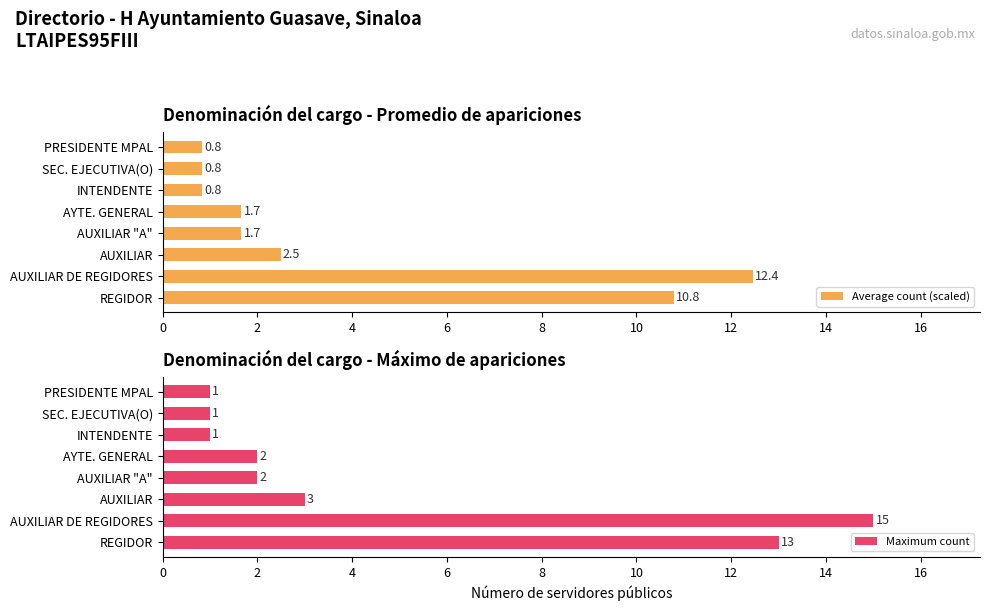

What is the sum of the Maximum count values at INTENDENTE and AUXILIAR "A"?

3